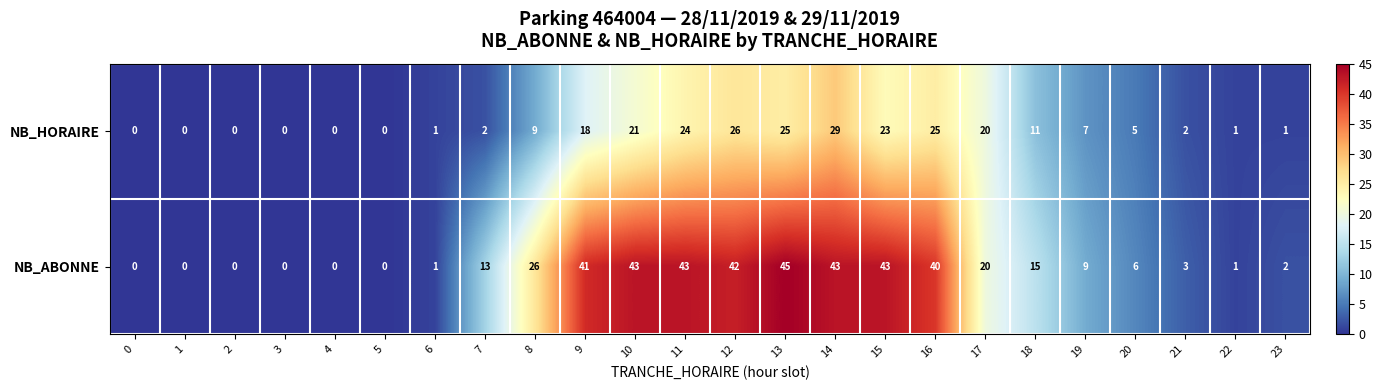

Which category has the highest value across all series?

13